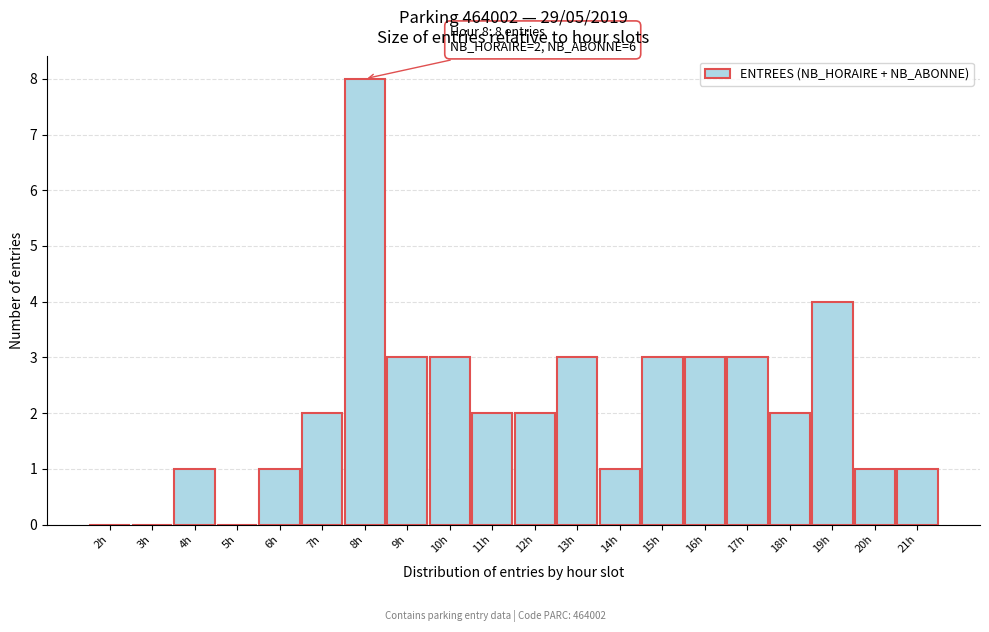

Reading left to right, list all the values displayed in this chart.

2h=0	3h=0	4h=1	5h=0	6h=1	7h=2	8h=8	9h=3	10h=3	11h=2	12h=2	13h=3	14h=1	15h=3	16h=3	17h=3	18h=2	19h=4	20h=1	21h=1